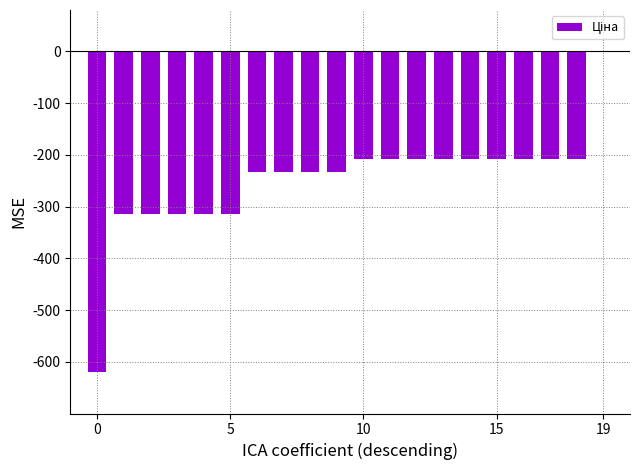

What is the sum of all values?

-5000.2